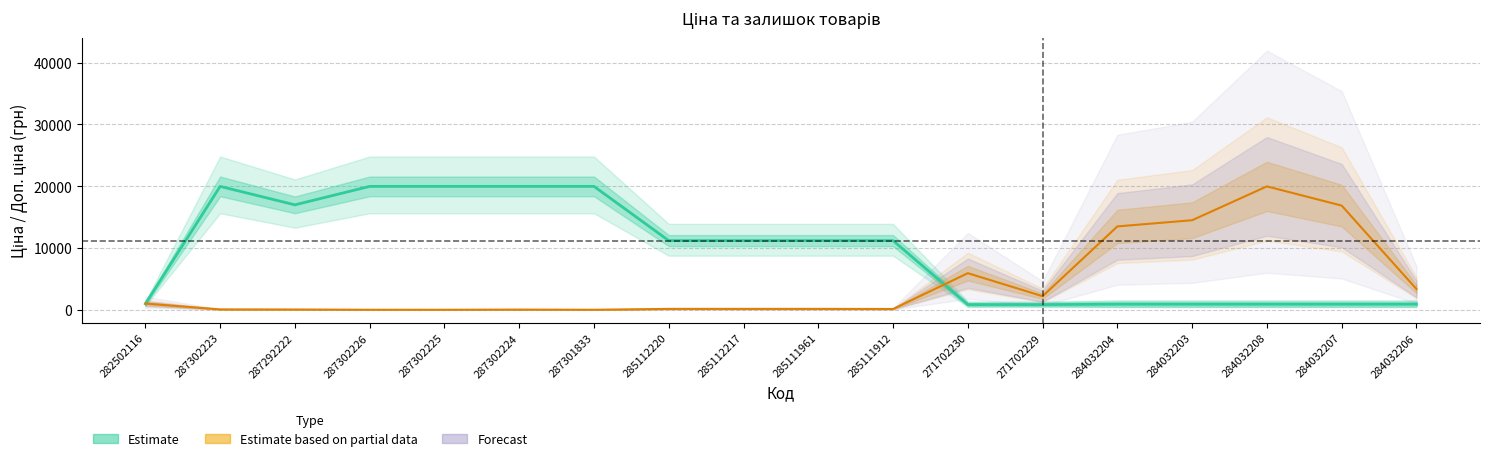

Where do Залишок and Ціна first cross each other?

282502116 and 287302223